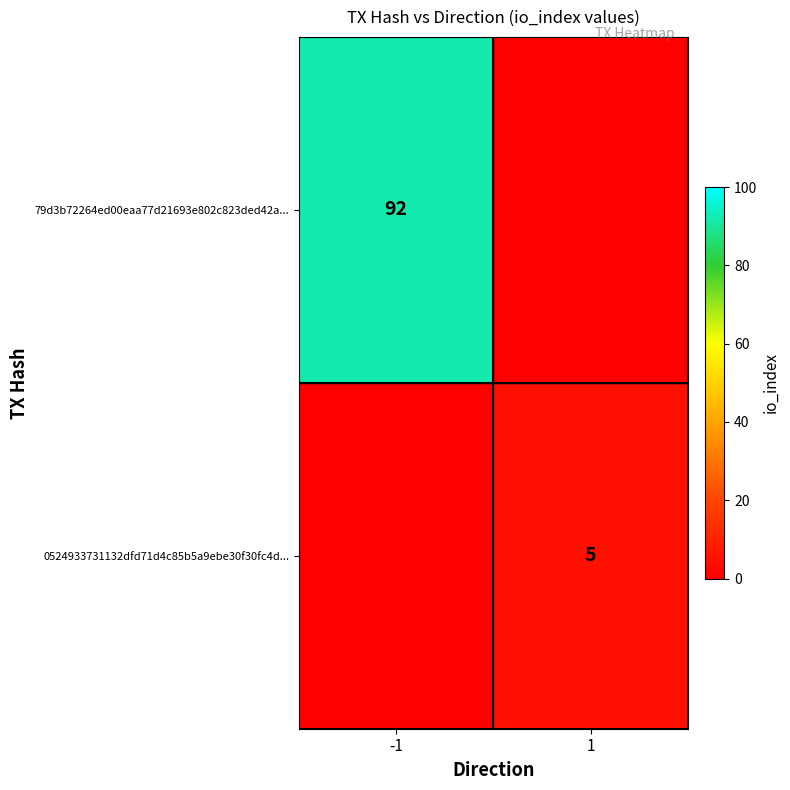

Is it true that 79d3b72264ed00eaa77d21693e802c823ded42a... equals 92 at -1?

True